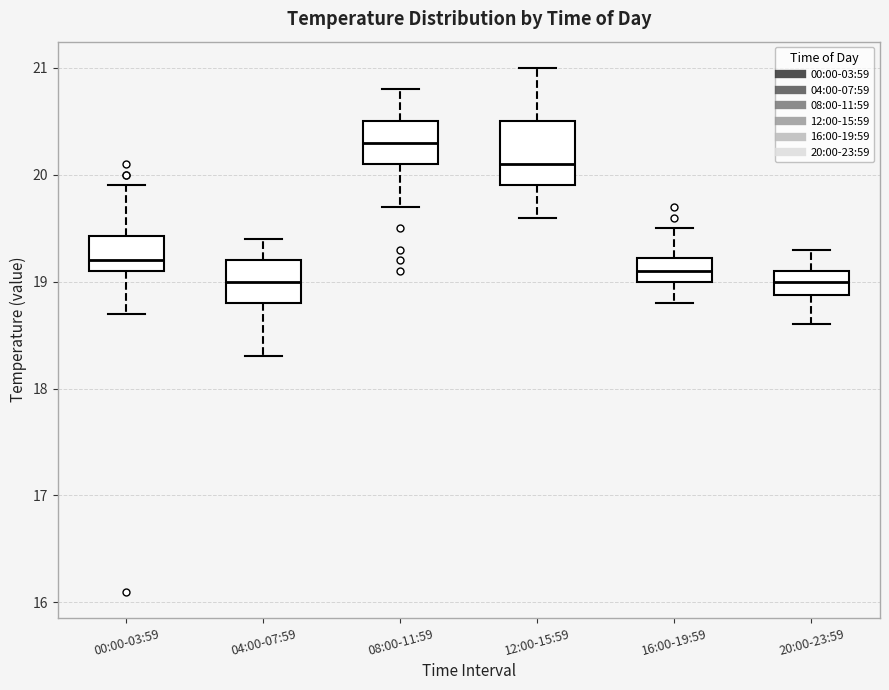

Reading left to right, transcribe this box plot: for each box, give where its median line is, the range the box spans, and where its two whiskers end, as read against the y-axis. The values are not printed on the chart, so give them approximately, as read against the axis.

00:00-03:59: median 19.2, box 19.1 to 19.4, whiskers 18.7 to 19.9
04:00-07:59: median 19.0, box 18.8 to 19.2, whiskers 18.3 to 19.4
08:00-11:59: median 20.3, box 20.1 to 20.5, whiskers 19.7 to 20.8
12:00-15:59: median 20.1, box 19.9 to 20.5, whiskers 19.6 to 21.0
16:00-19:59: median 19.1, box 19.0 to 19.2, whiskers 18.8 to 19.5
20:00-23:59: median 19.0, box 18.9 to 19.1, whiskers 18.6 to 19.3